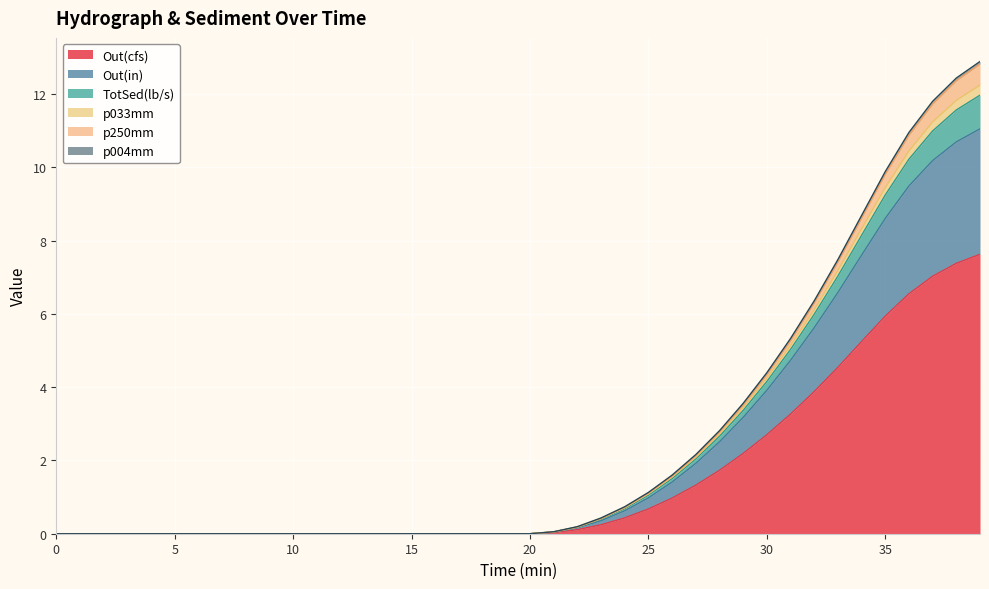

Where is p250mm nearest to the value 6?

32